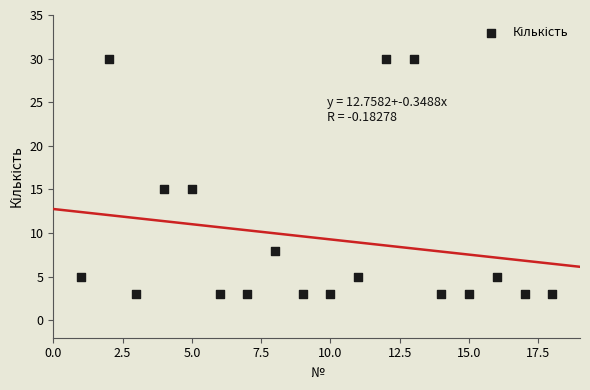

What is the range of Y values (max minus min)?

27